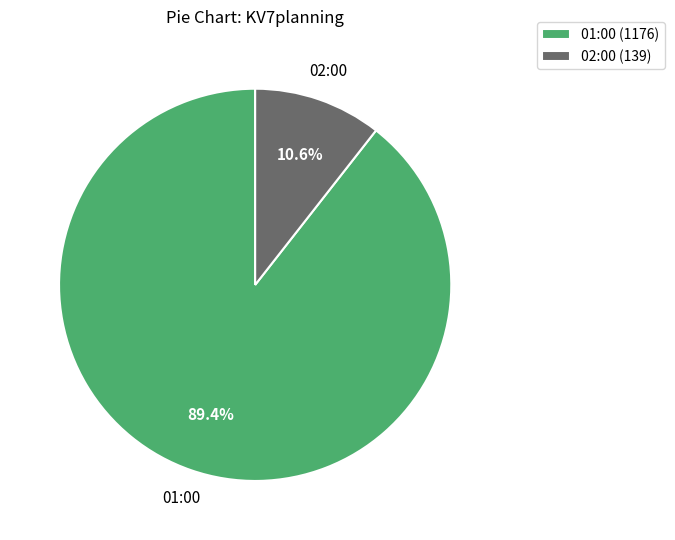

What percentage do 02:00 (139) and 01:00 (1176) together represent?

100.0%